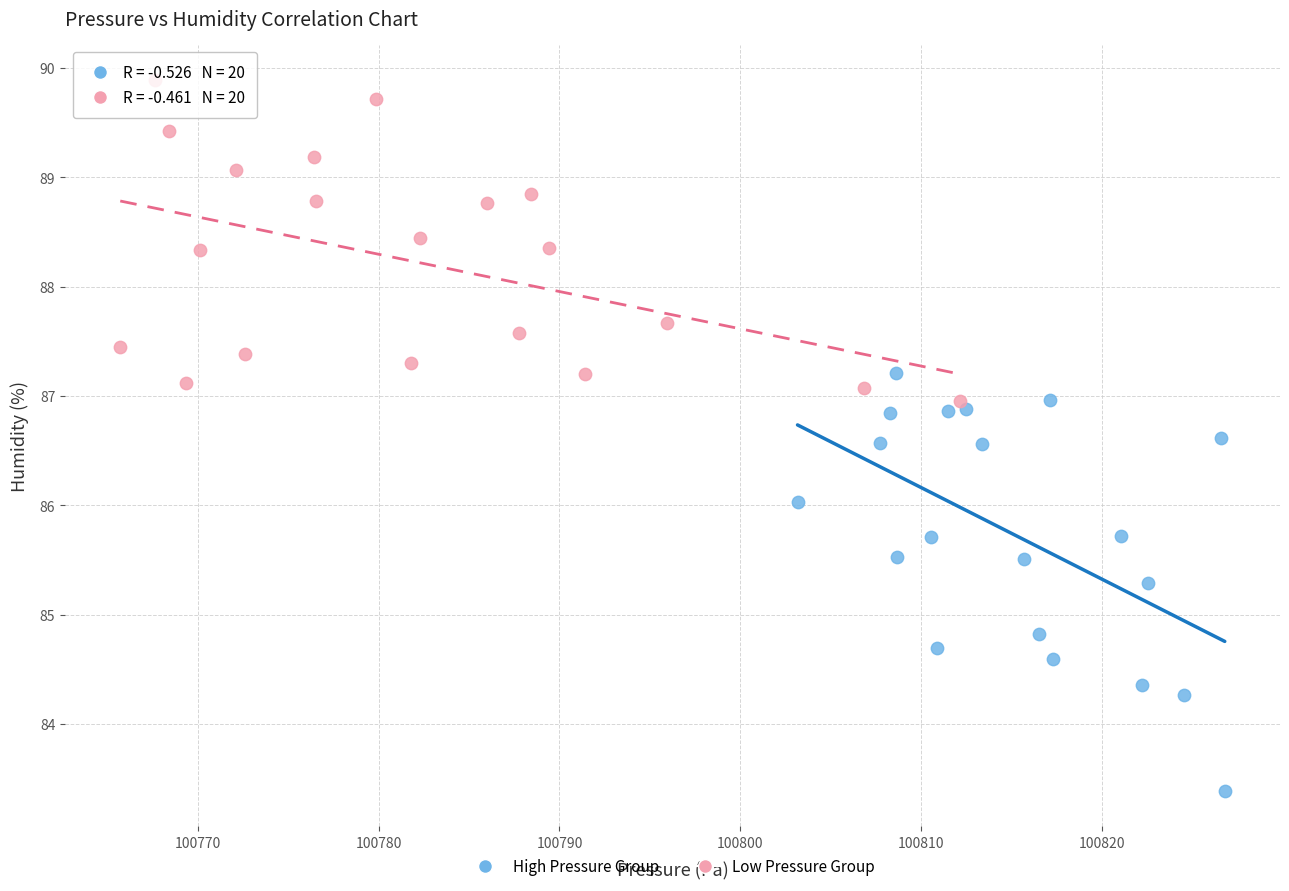

Which series has the largest Y range (max minus min)?

High Pressure Group